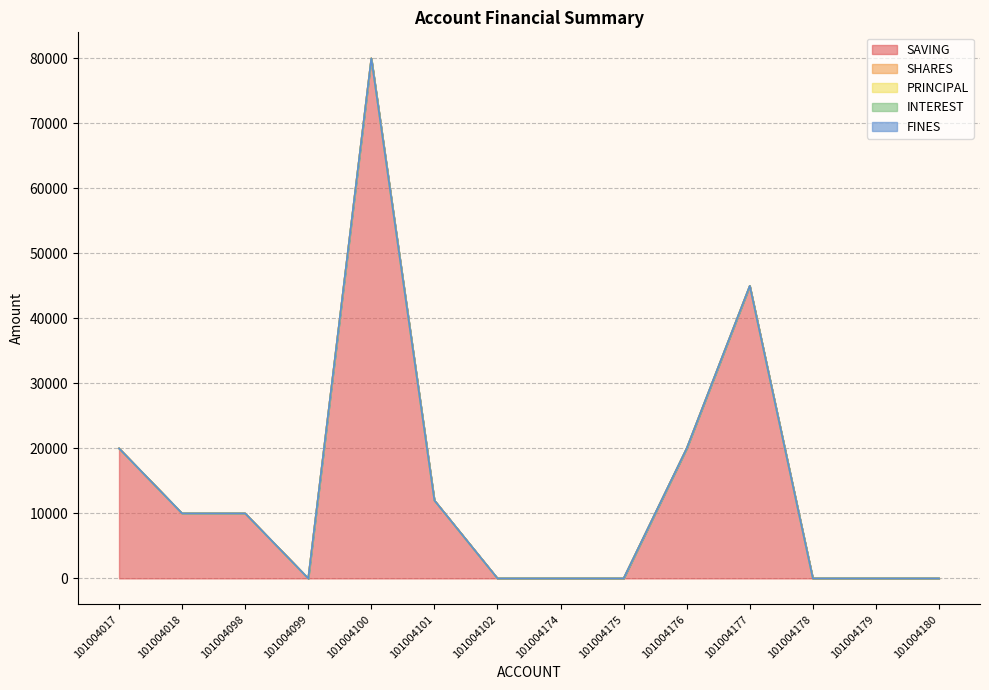

Which category has the highest value across all series?

101004100